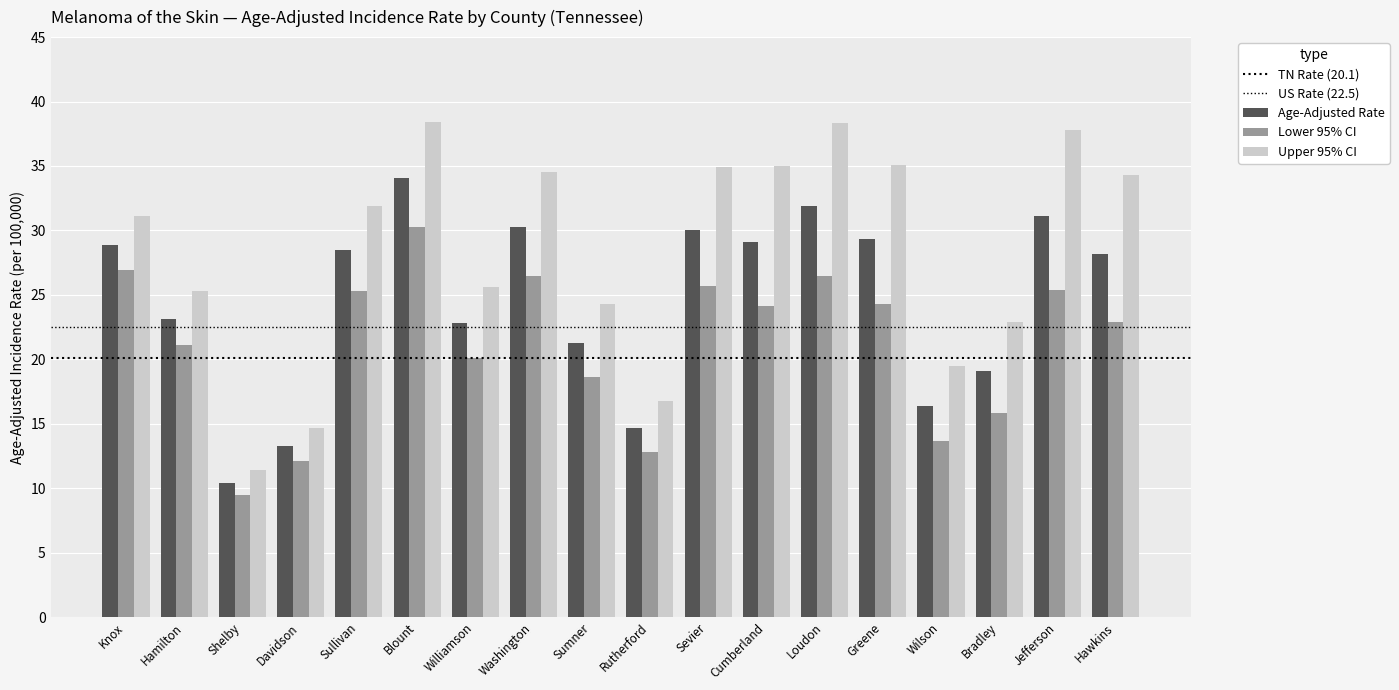

Which series has the largest total across all categories?

Upper 95% CI